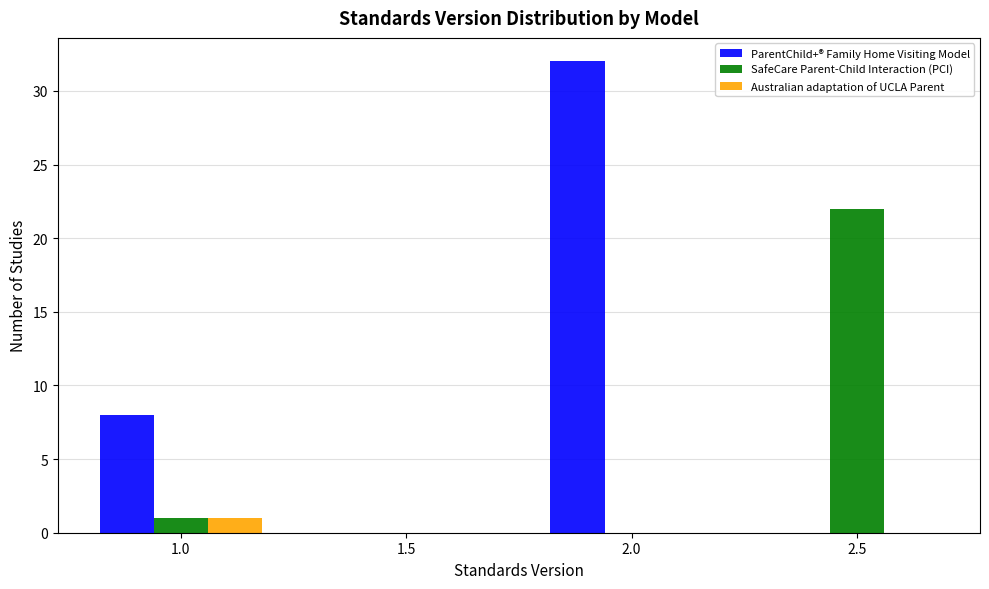

Reading left to right, what are all the values shown in this chart?

ParentChild+® Family Home Visiting Model: 1.0=8	1.5=0	2.0=32	2.5=0
SafeCare Parent-Child Interaction (PCI): 1.0=1	1.5=0	2.0=0	2.5=22
Australian adaptation of UCLA Parent: 1.0=1	1.5=0	2.0=0	2.5=0